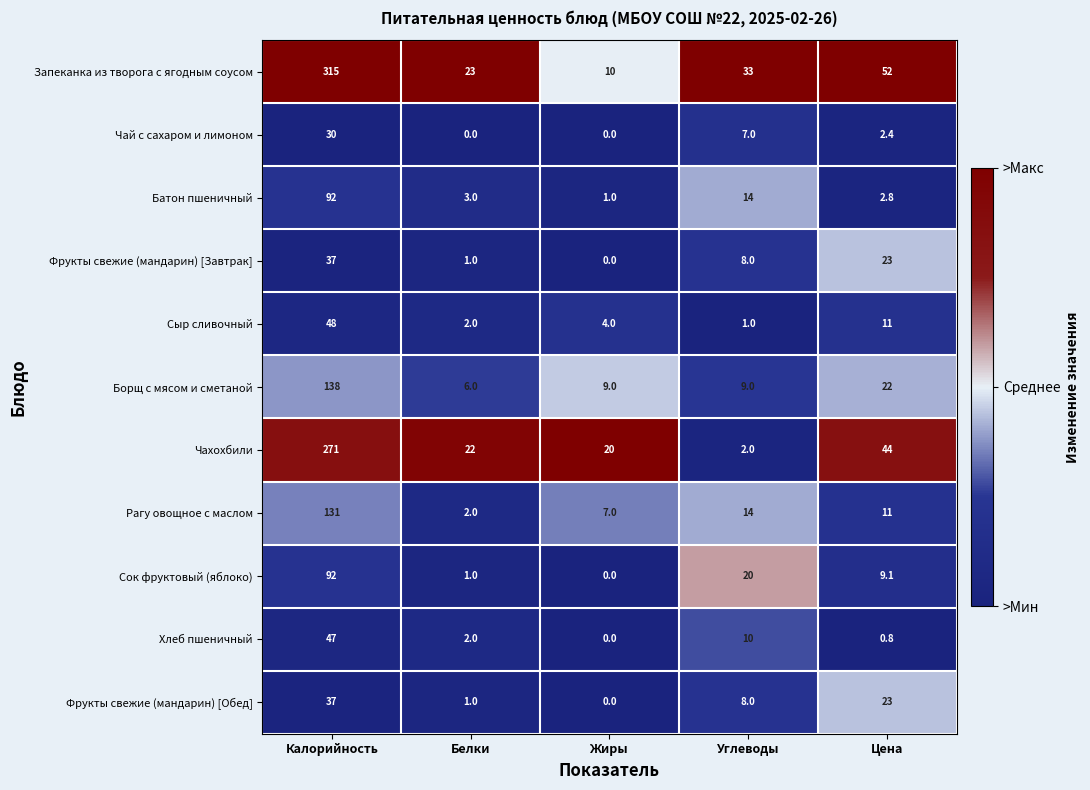

Which series has the widest spread of values?

Запеканка из творога с ягодным соусом